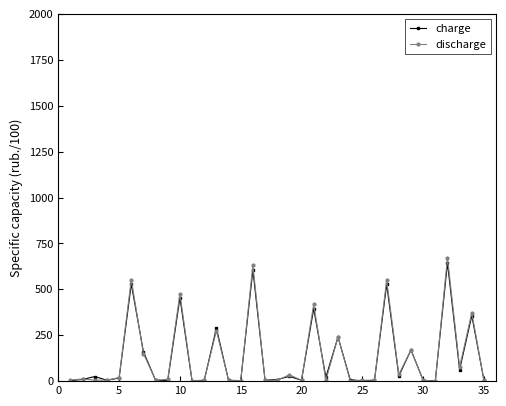

True or false: discharge has more than 1 interior local peaks.

True